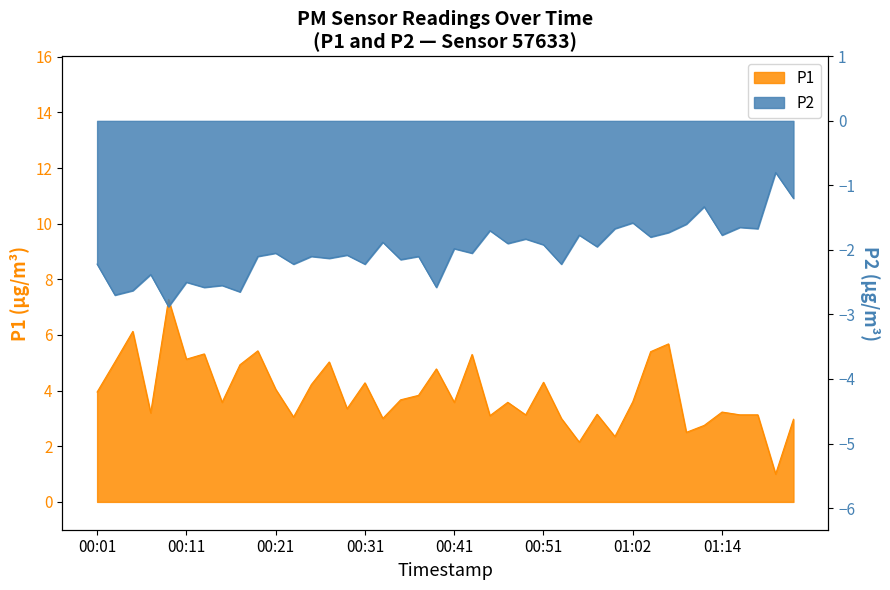

Where does the P1 series first go above 3?

00:01